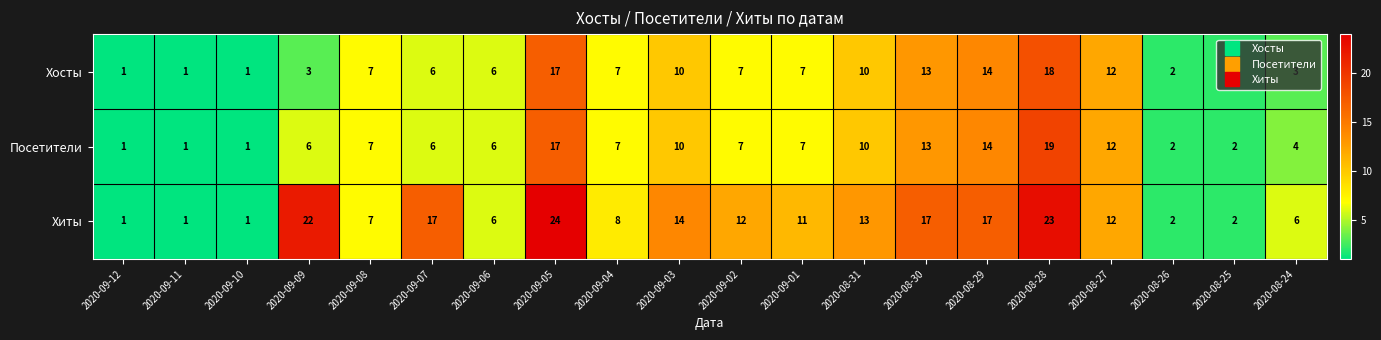

True or false: Посетители has a value of 7 at 2020-08-29.

False